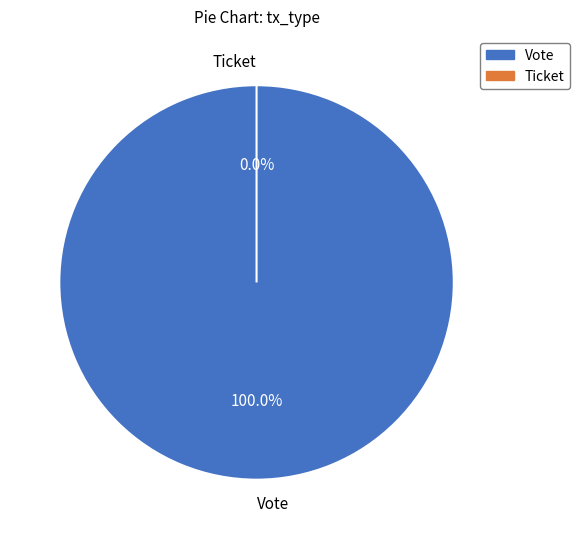

Which slice is the largest?

Vote